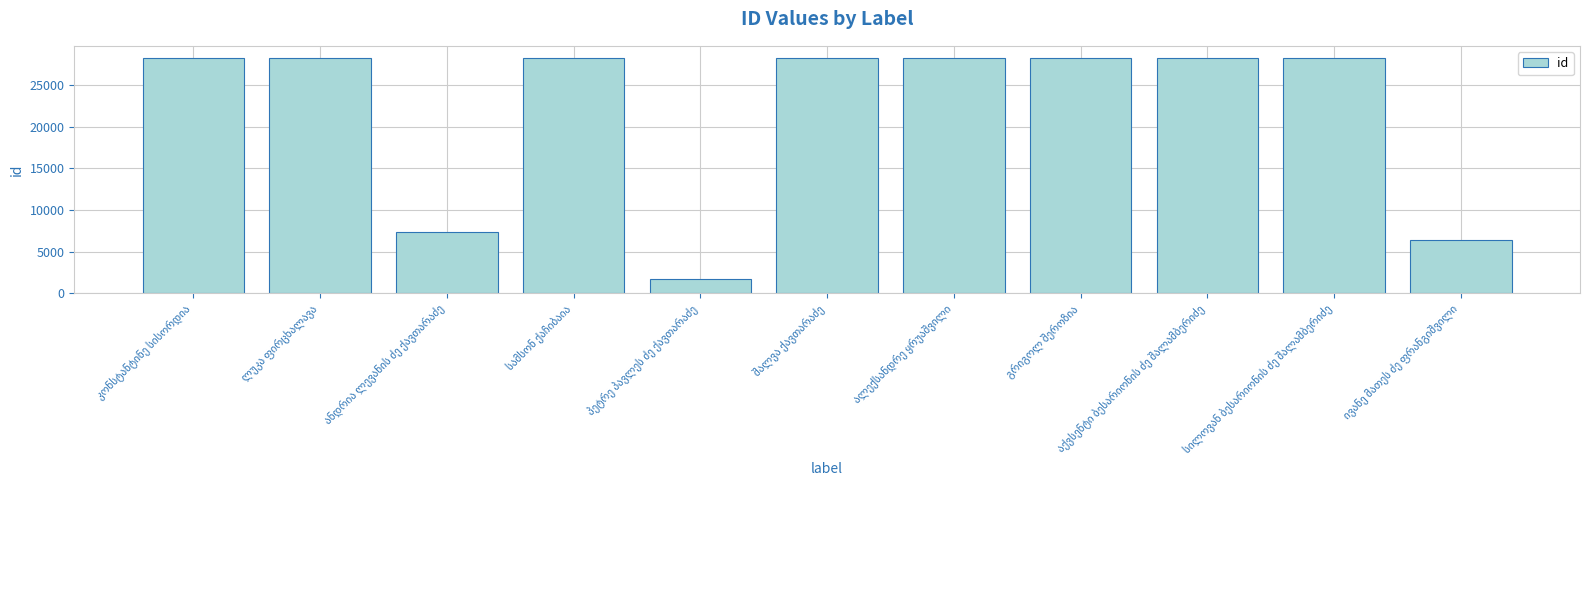

What is the difference between the second highest and minimum values?

26555